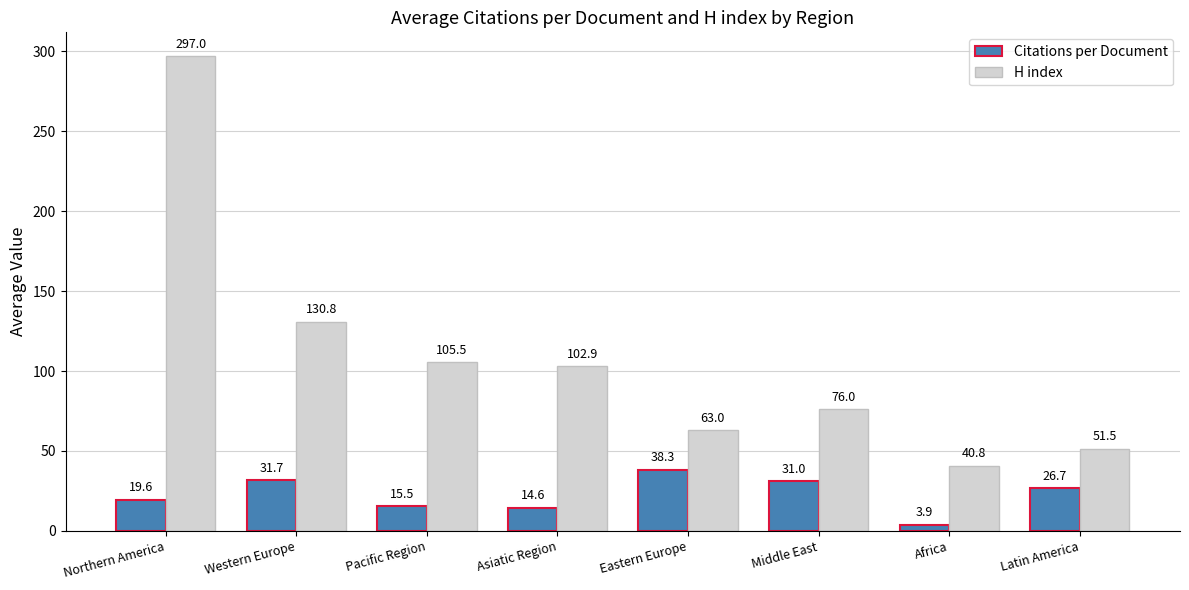

What is the value of the H index bar at the 1st from the left?

297.0